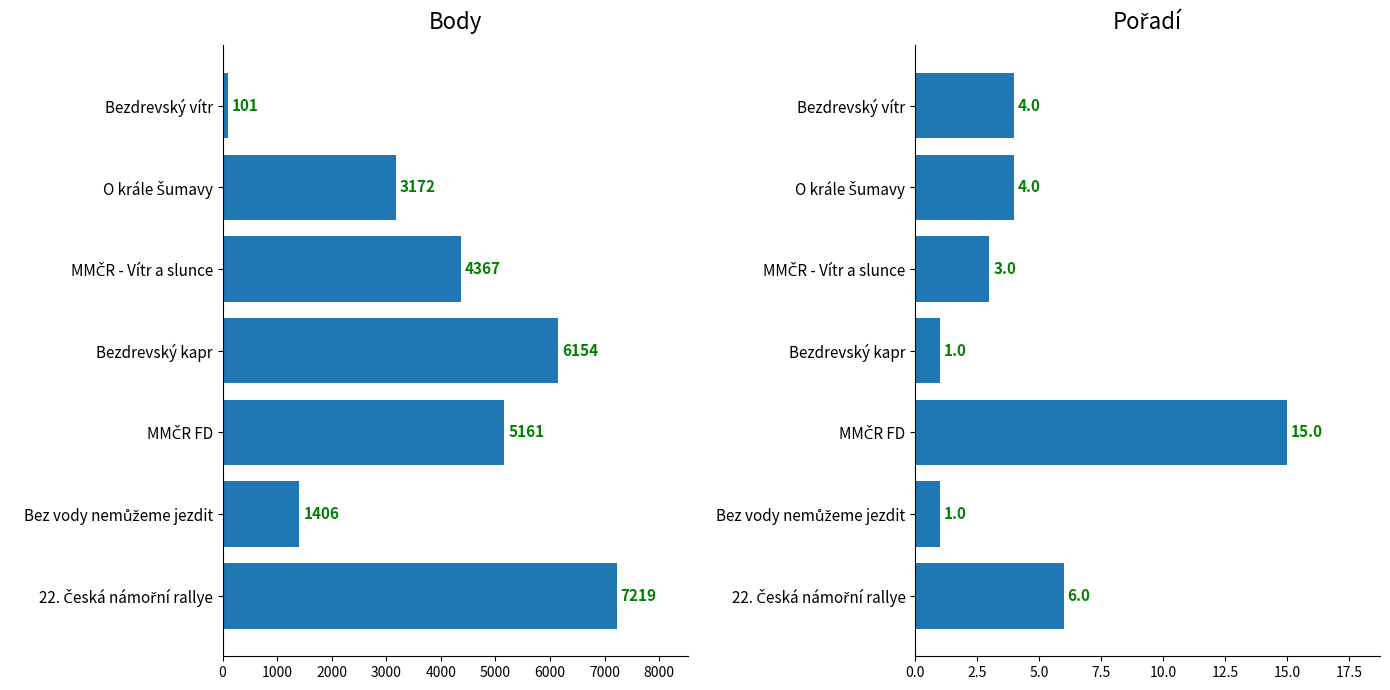

Is the value of Body at 22. Česká námořní rallye greater than the value of Pořadí at Bez vody nemůžeme jezdit?

Yes